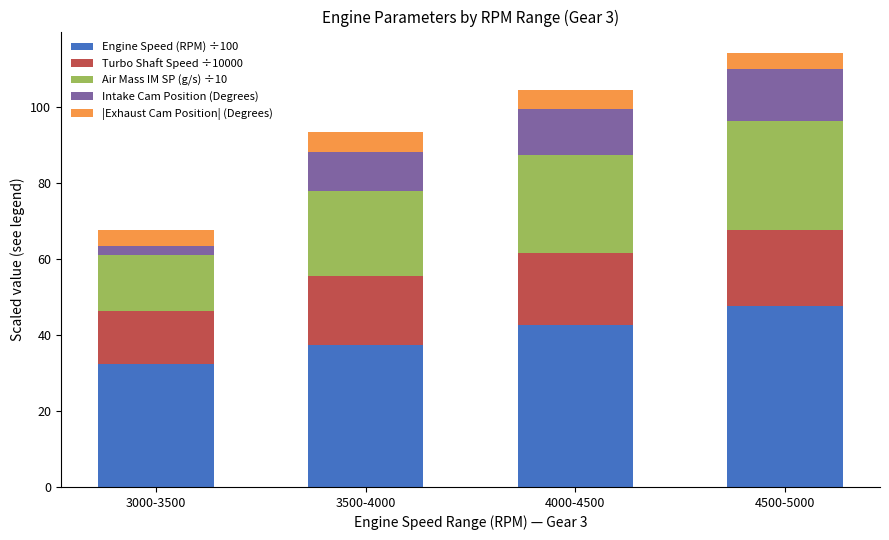

True or false: Engine Speed (RPM) ÷100 has a value of 62.9 at 4500-5000.

False